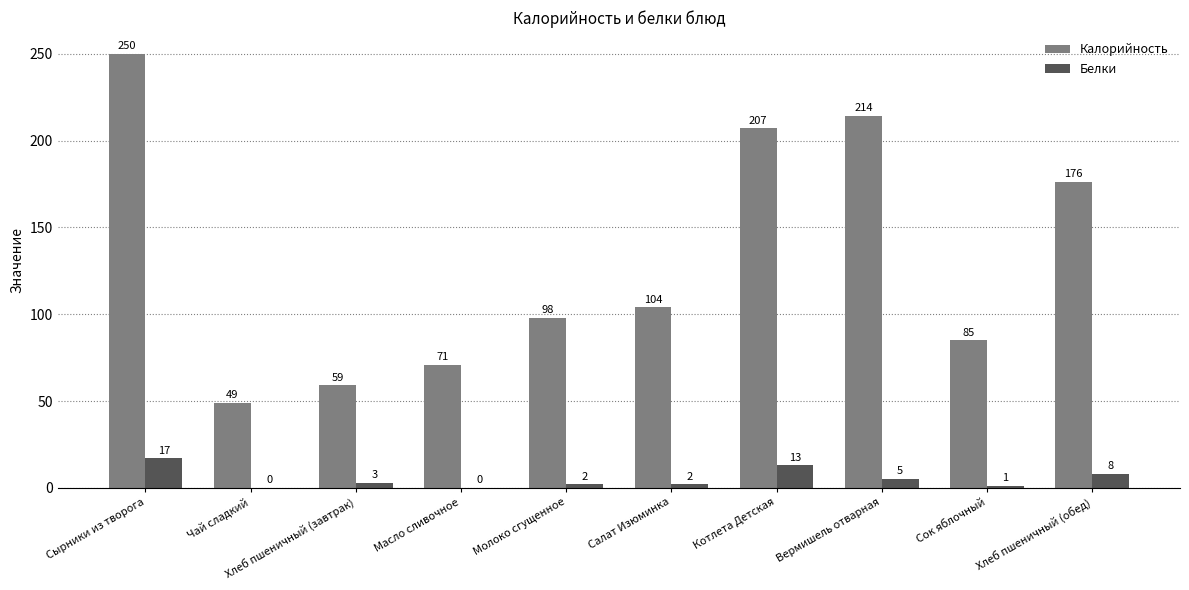

At which label does Калорийность reach its peak?

Сырники из творога